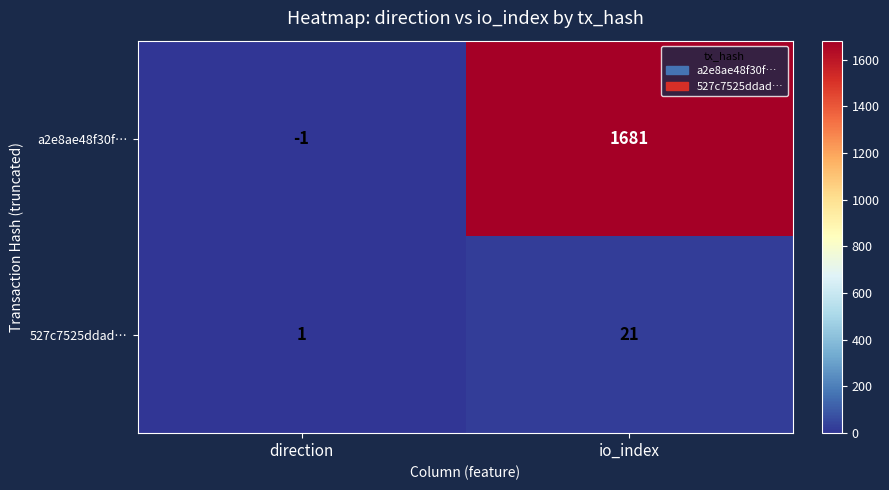

The value of a2e8ae48f30f… at io_index is 3019. True or false?

False